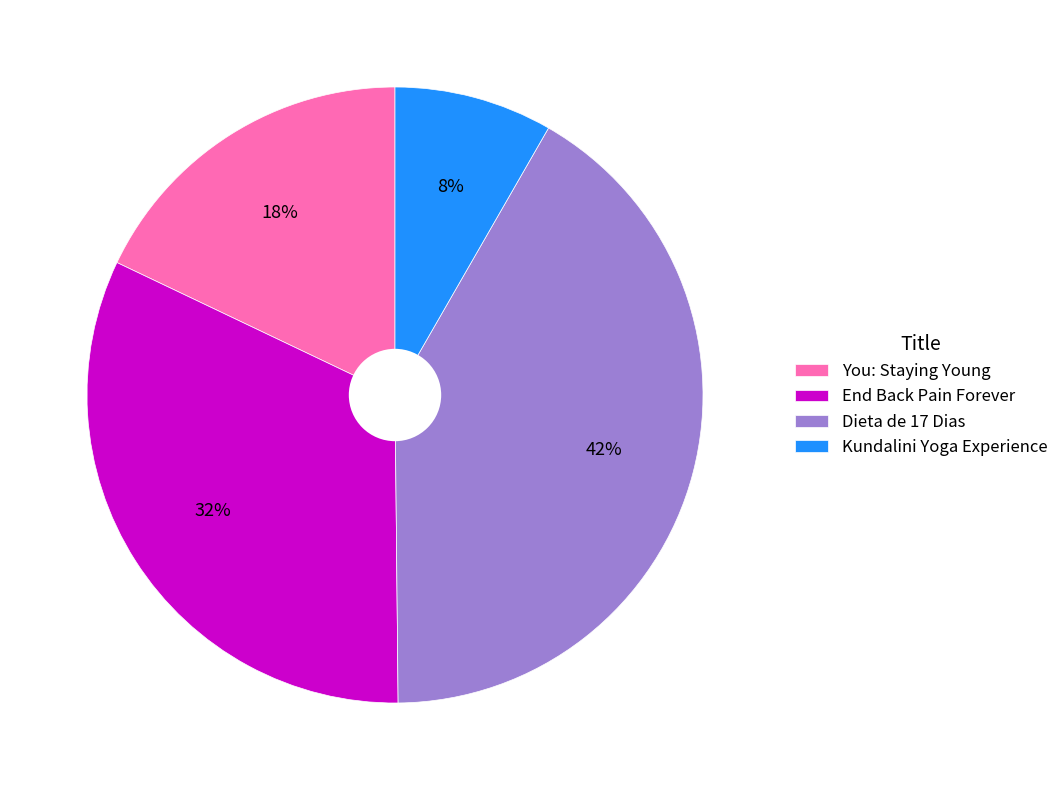

Is there any slice that represents more than half of the pie?

No